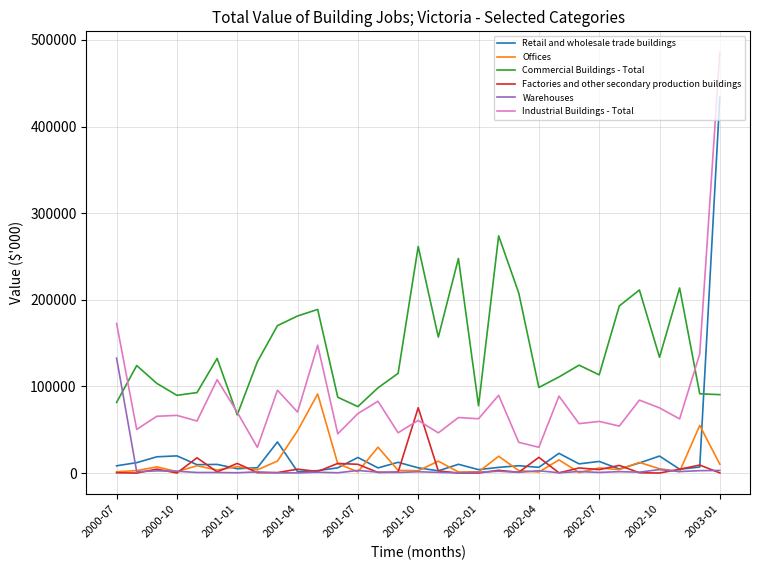

True or false: Retail and wholesale trade buildings and Industrial Buildings - Total cross at least once.

False